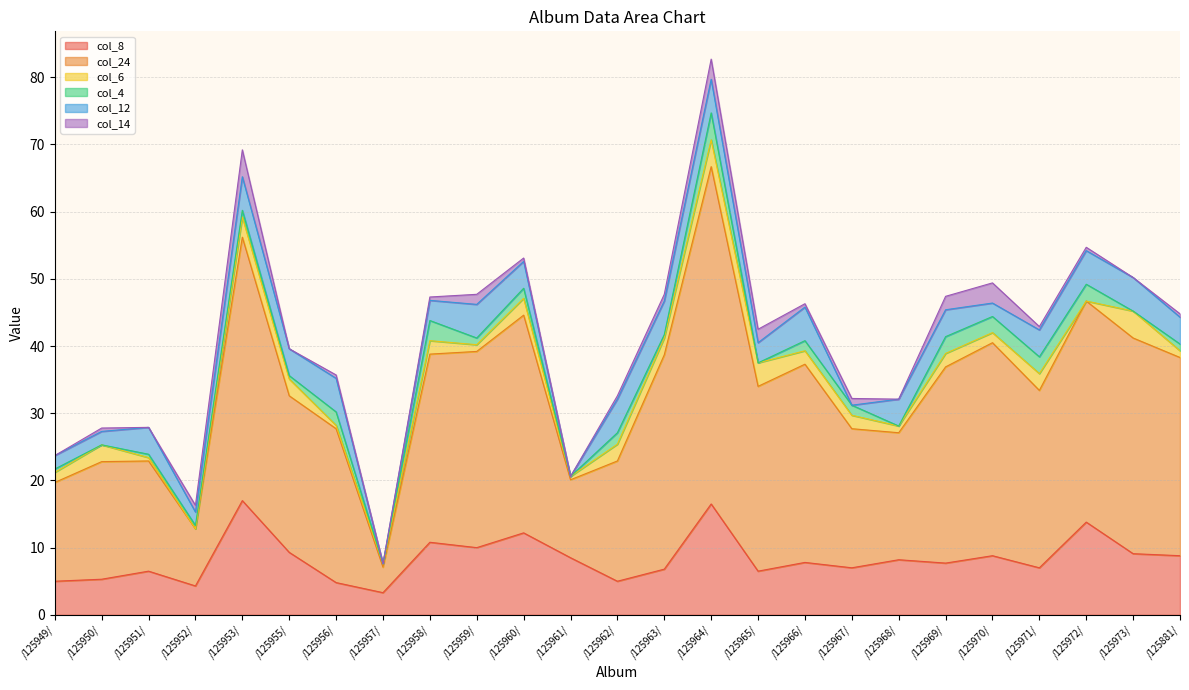

Rank the series at /125959/ from highest to lowest value.

col_24, col_8, col_12, col_14, col_6, col_4